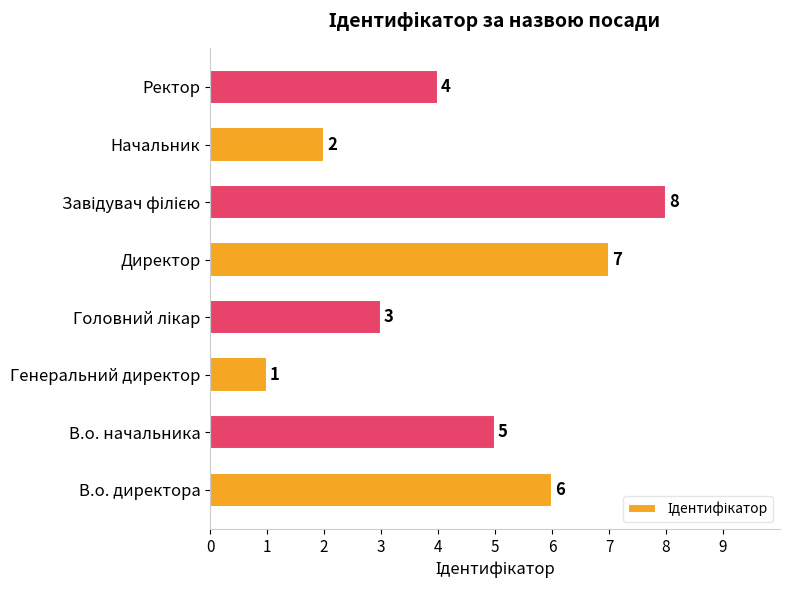

What is the sum of all values?

36